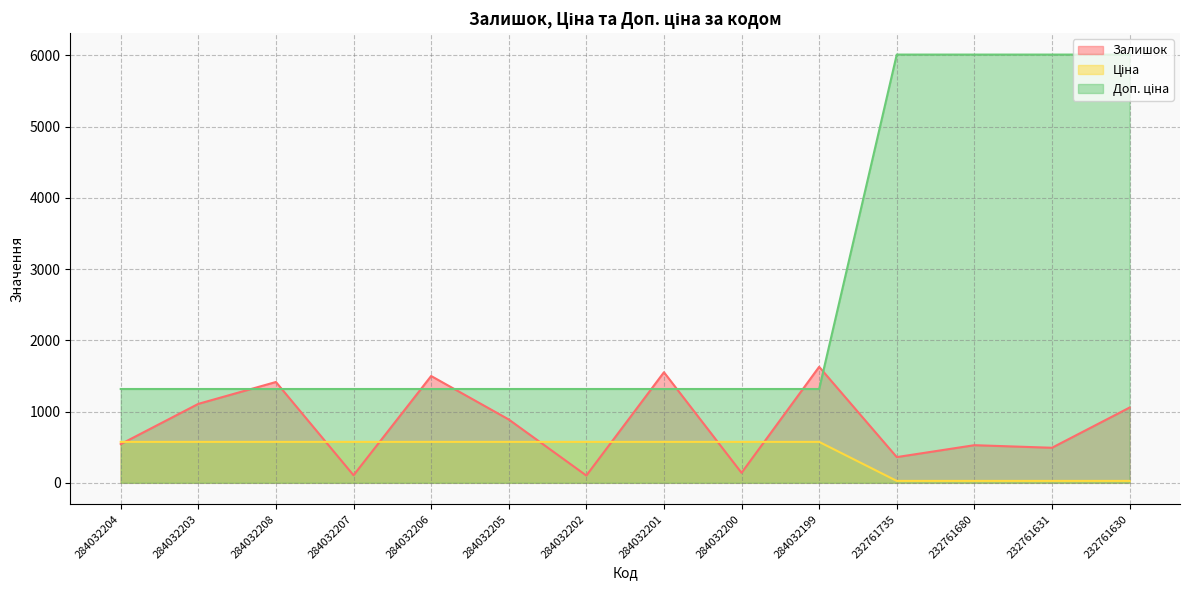

Reading right to left, what are all the values shown in this chart?

Залишок: 232761630=1056.0	232761631=492.0	232761680=528.0	232761735=361.0	284032199=1628.0	284032200=140.0	284032201=1552.0	284032202=102.0	284032205=889.0	284032206=1499.0	284032207=106.0	284032208=1415.0	284032203=1108.0	284032204=543.0
Ціна: 232761630=26.7	232761631=26.7	232761680=26.7	232761735=26.7	284032199=574.5	284032200=574.5	284032201=574.5	284032202=574.5	284032205=574.5	284032206=574.5	284032207=574.5	284032208=574.5	284032203=574.5	284032204=574.5
Доп. ціна: 232761630=6010.0	232761631=6010.0	232761680=6010.0	232761735=6010.0	284032199=1316.7	284032200=1316.7	284032201=1316.7	284032202=1316.7	284032205=1316.7	284032206=1316.7	284032207=1316.7	284032208=1316.7	284032203=1316.7	284032204=1316.7